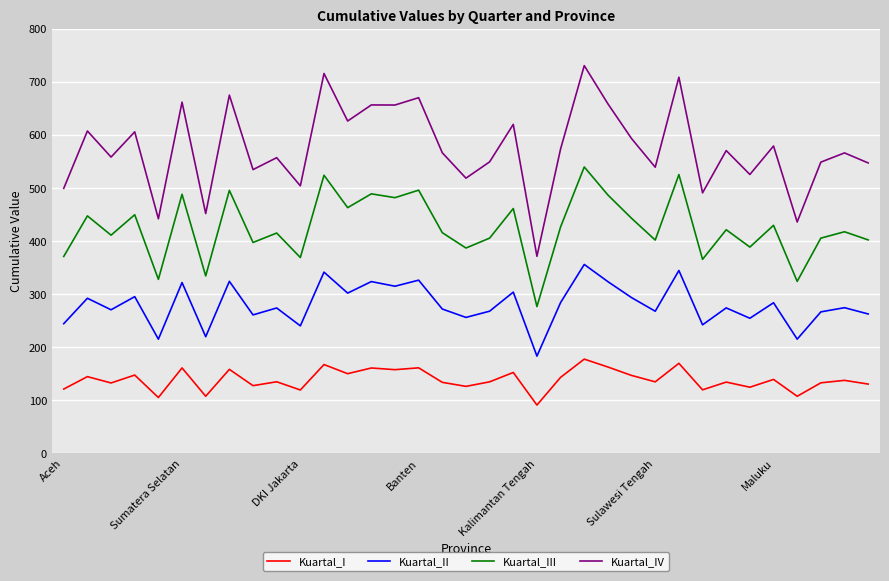

True or false: Kuartal_II and Kuartal_III intersect in this chart.

False